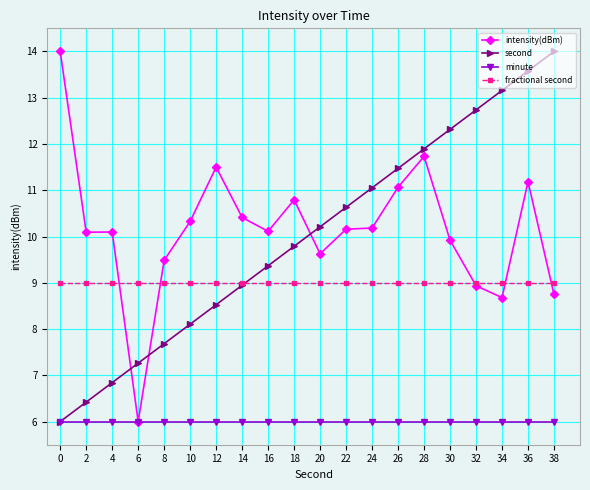

Which series changed the most between 22 and 28?

intensity(dBm)